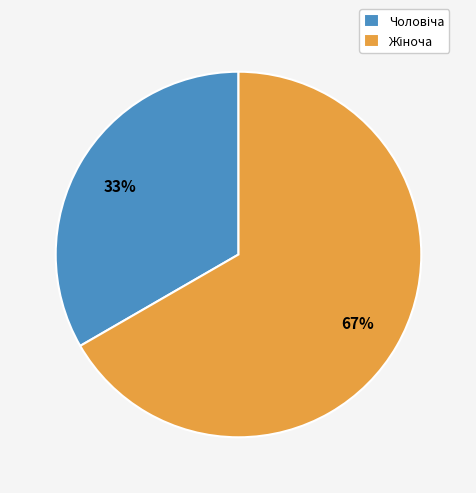

Does any single category account for the majority?

Yes